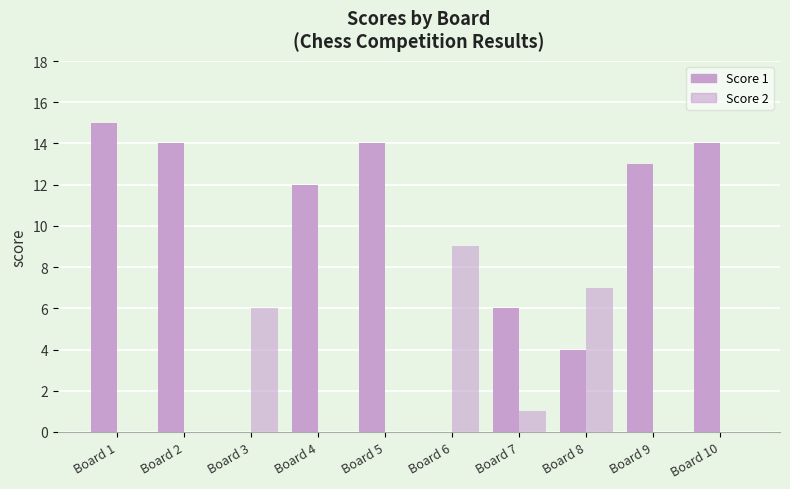

What is the maximum value for Score 1?

15